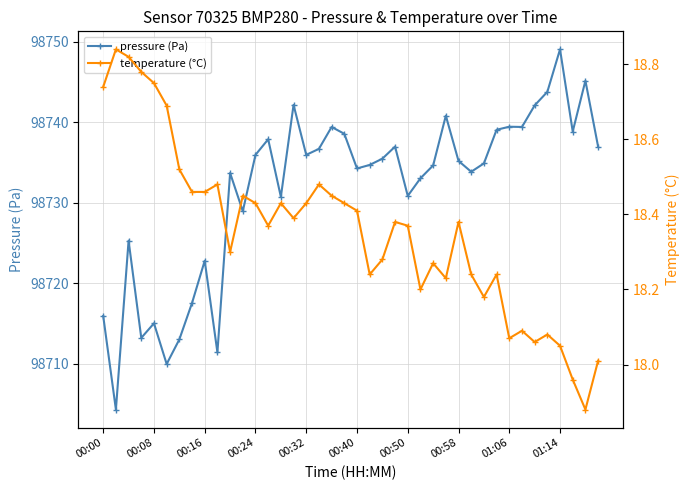

The temperature (°C) series shows 31.1 at 31. True or false?

False